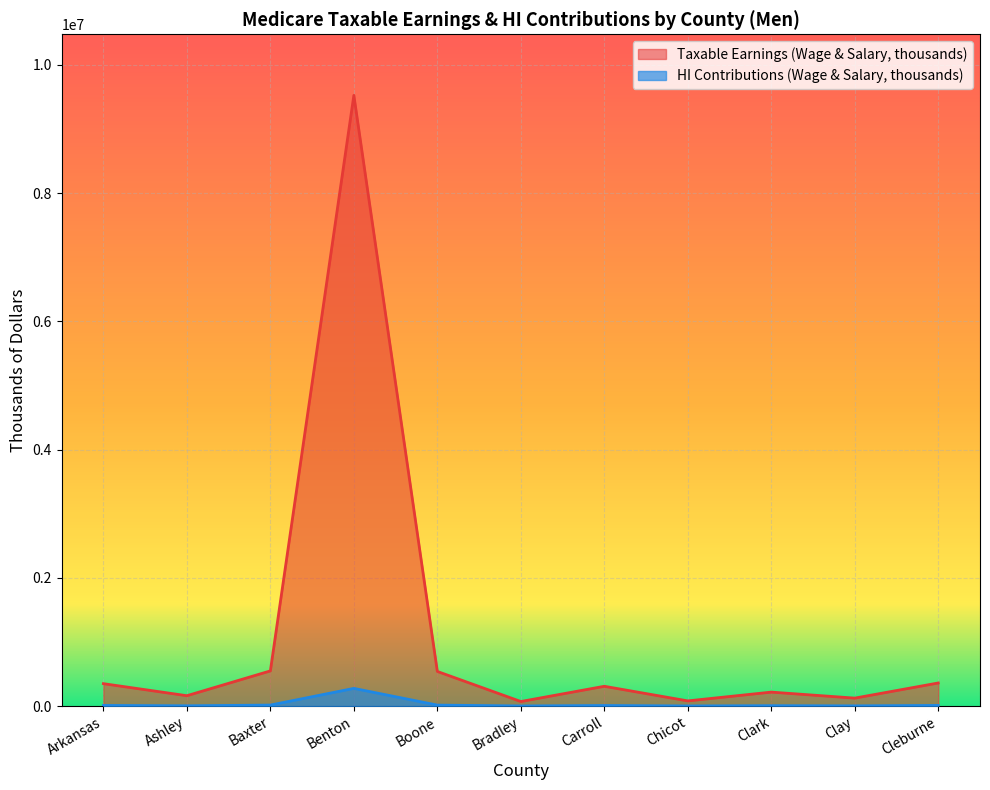

Rank the series by their average value, from lowest to highest.

HI Contributions (Wage & Salary, thousands), Taxable Earnings (Wage & Salary, thousands)